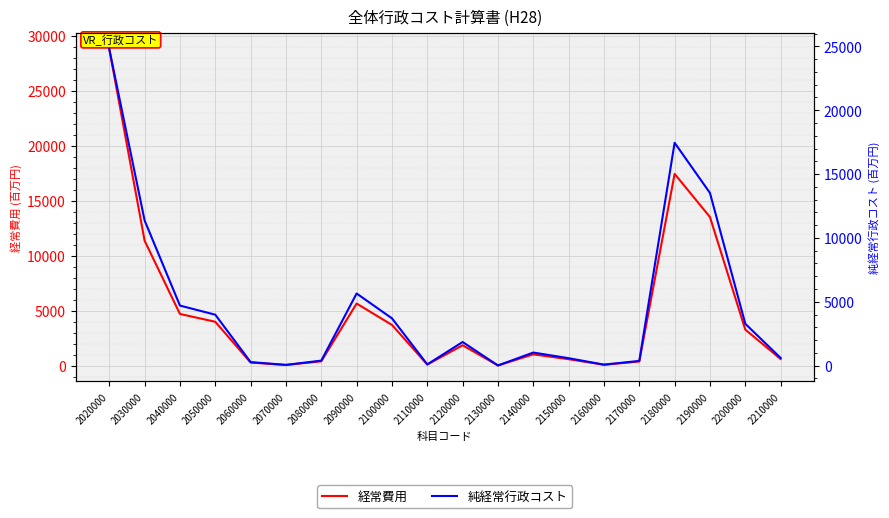

Which has a higher value, 2070000 or 2140000?

2140000